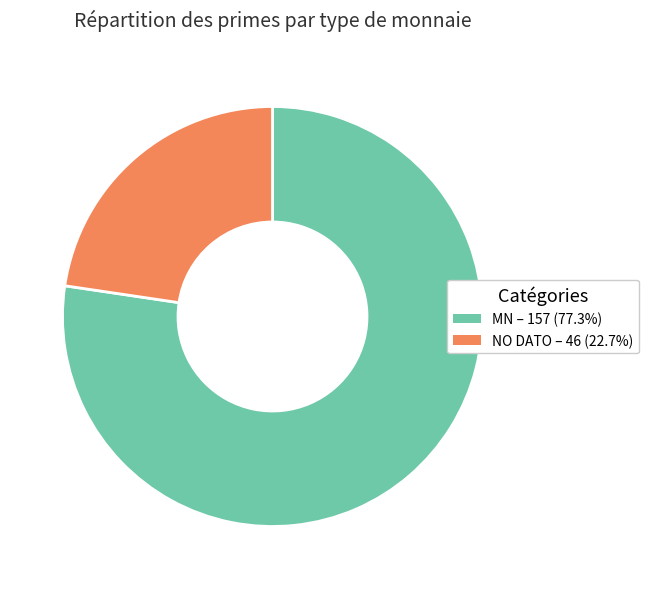

How many segments does this pie chart have?

2